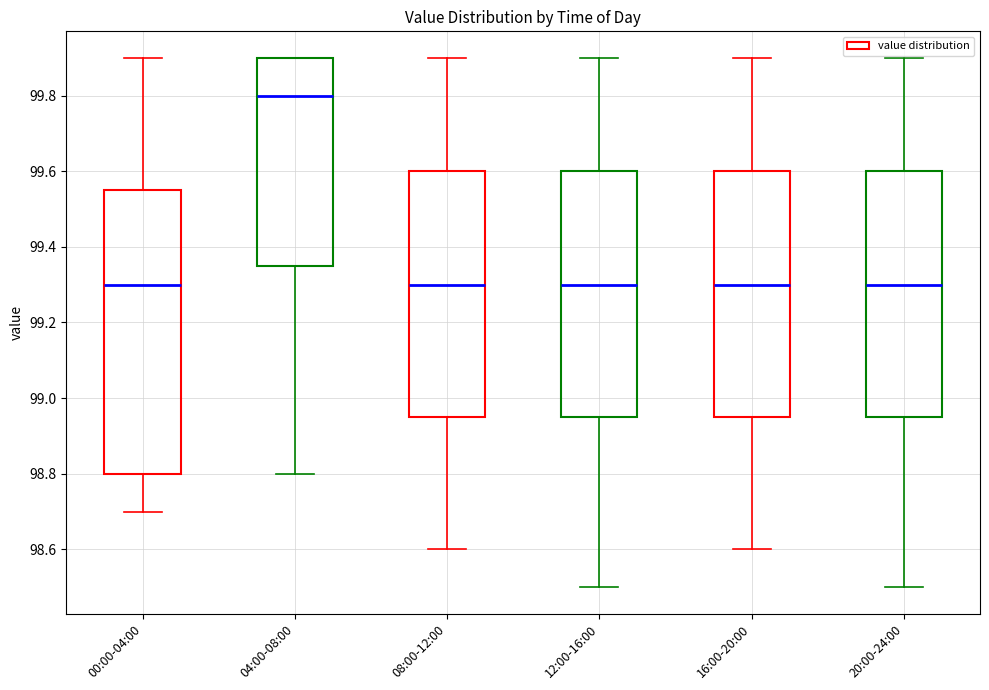

Which box's median line is the highest?

04:00-08:00